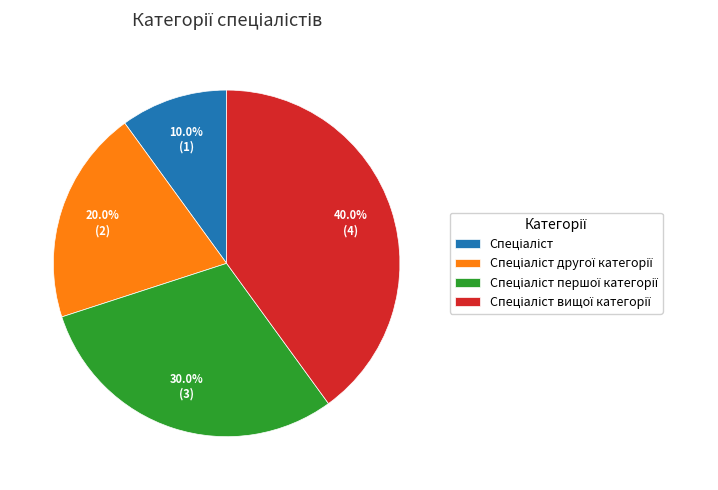

How many slices are in this pie chart?

4